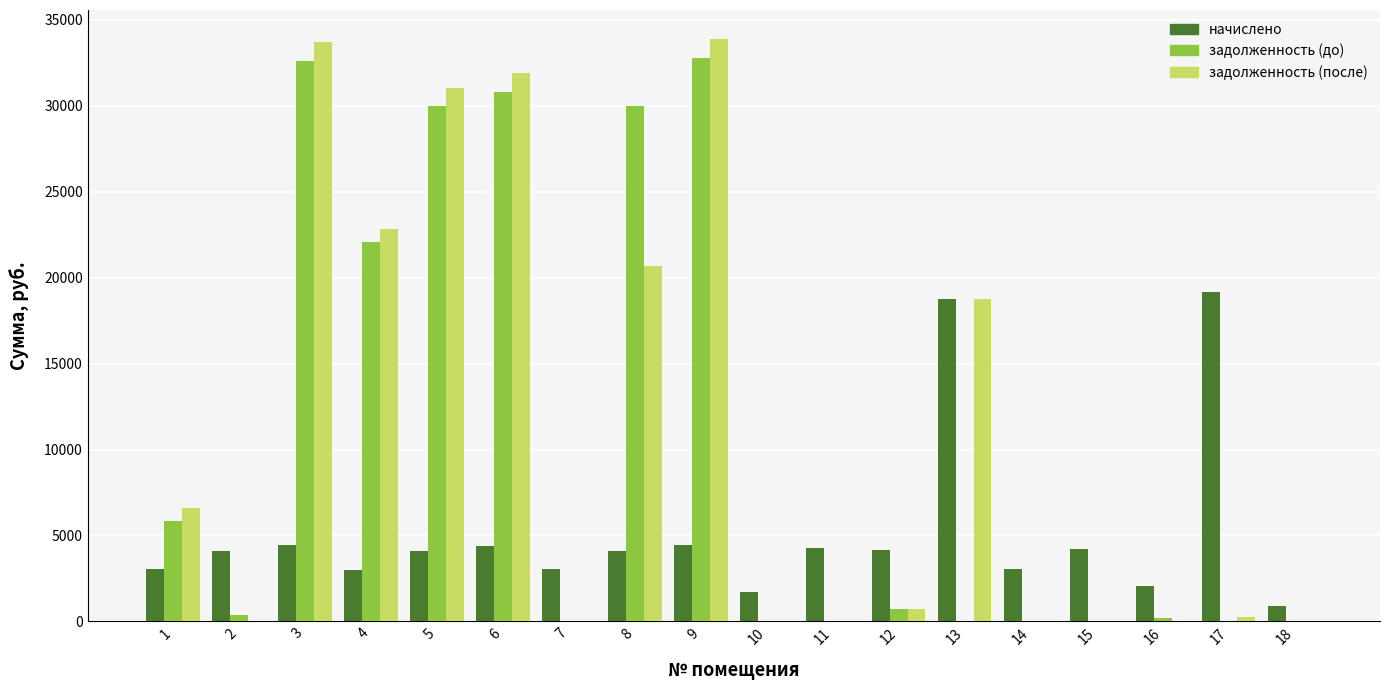

What is the greatest value displayed?

33876.2